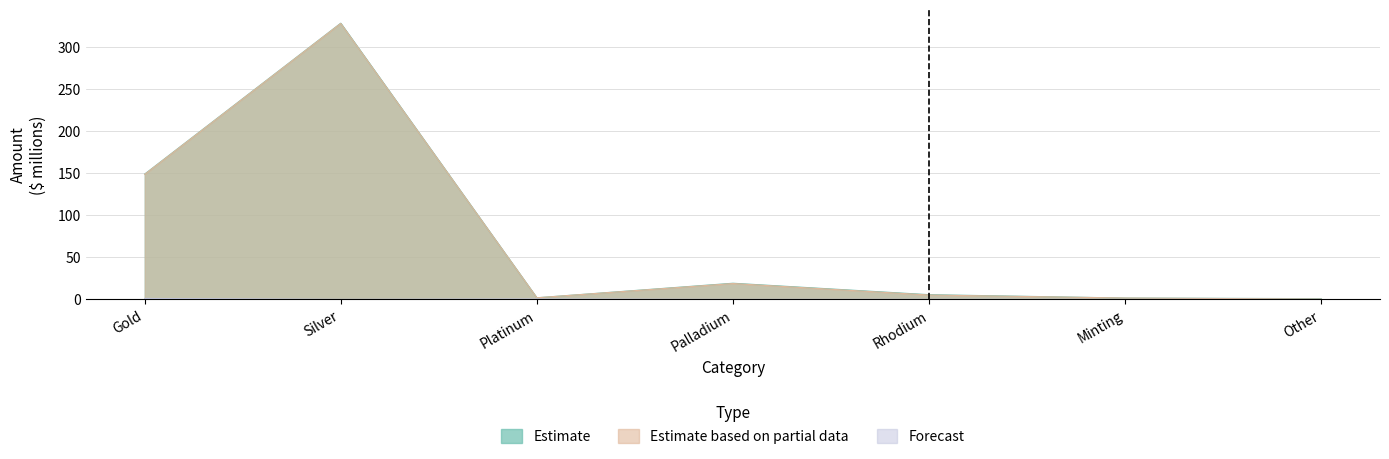

What position from the left is Rhodium?

5